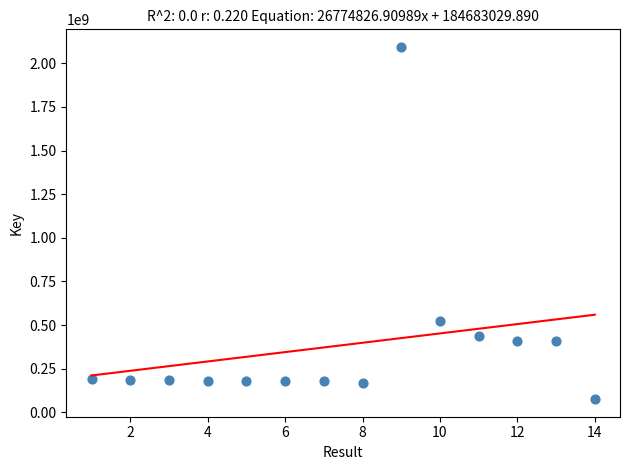

What Y value in the scatter plot is closest to 1085010330?

521359865